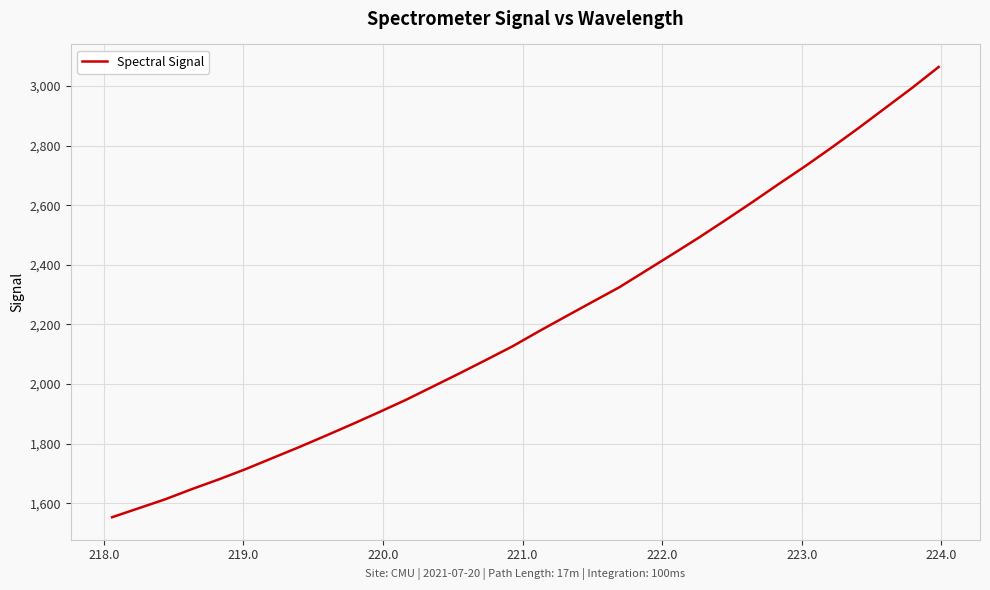

What is the greatest value displayed?

3063.7